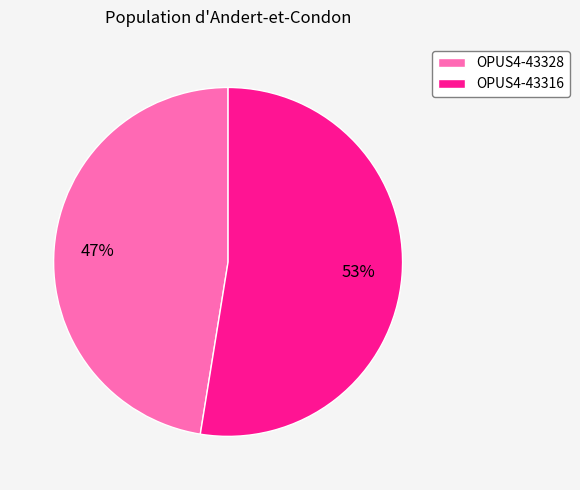

True or false: OPUS4-43316 accounts for 47% of the total.

False